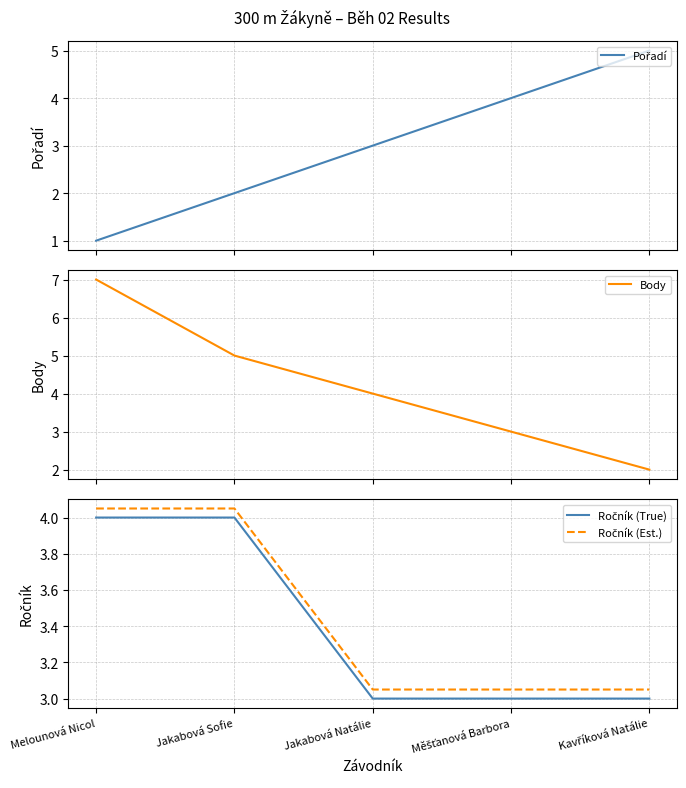

Is this an area chart (filled region under the line)?

No